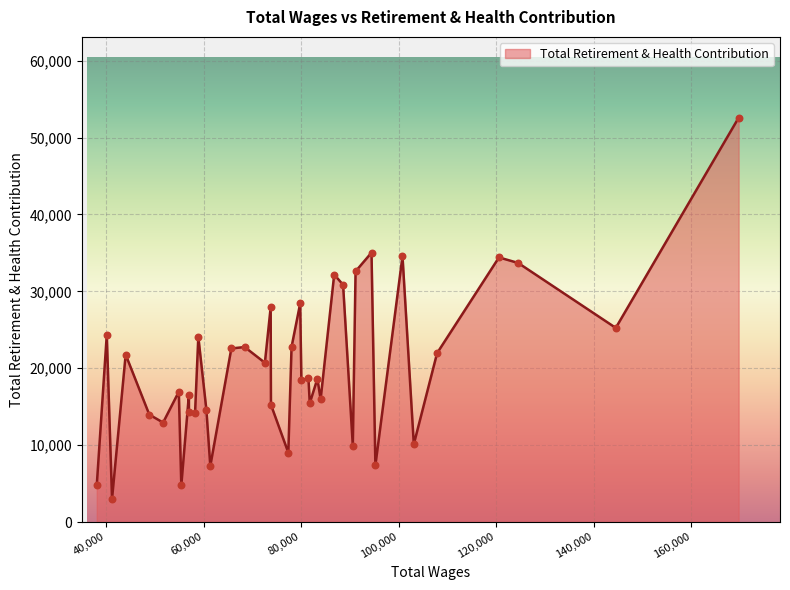

What is the smallest value displayed?

2997